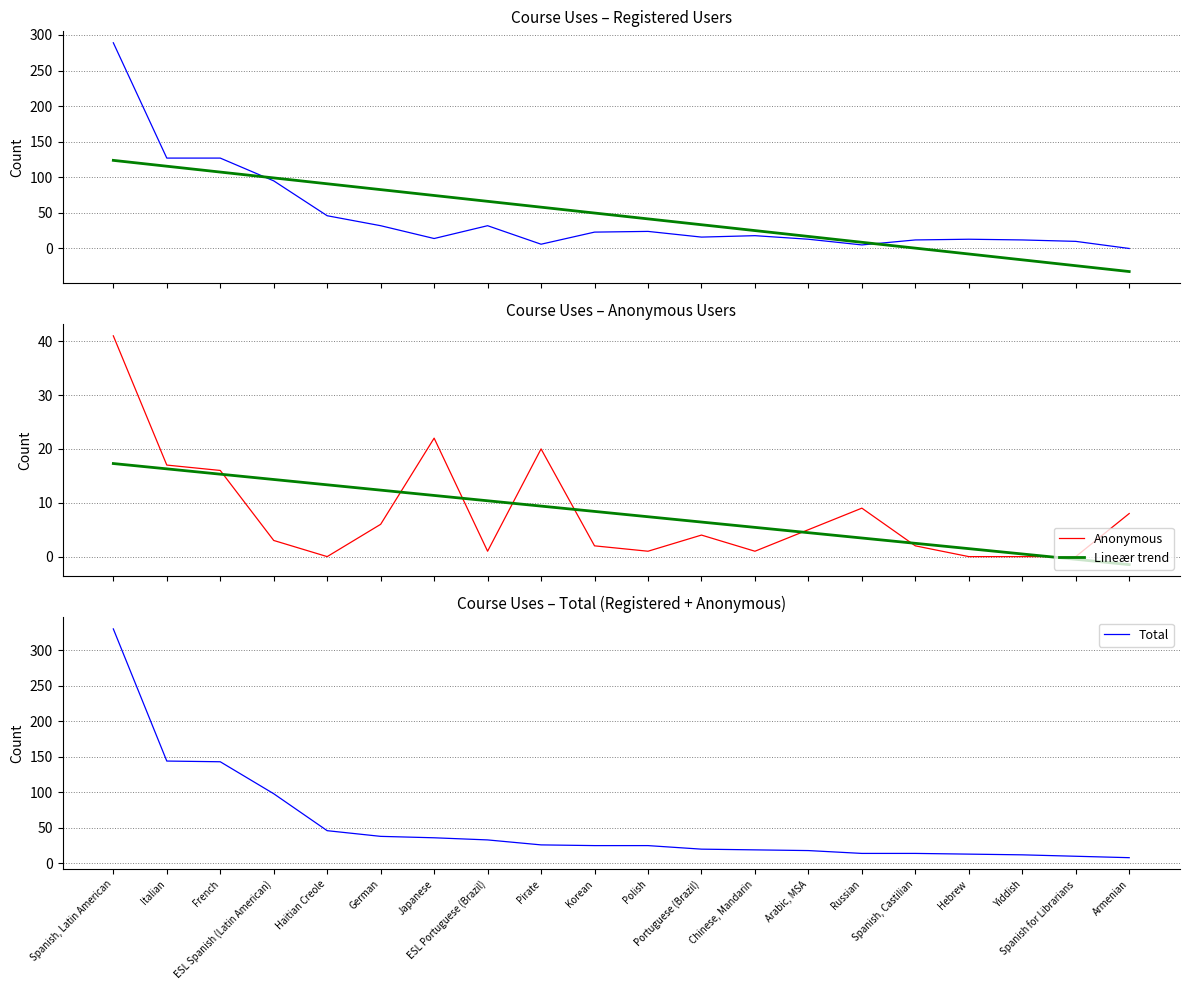

What is the highest value of the Registered series?

289.0